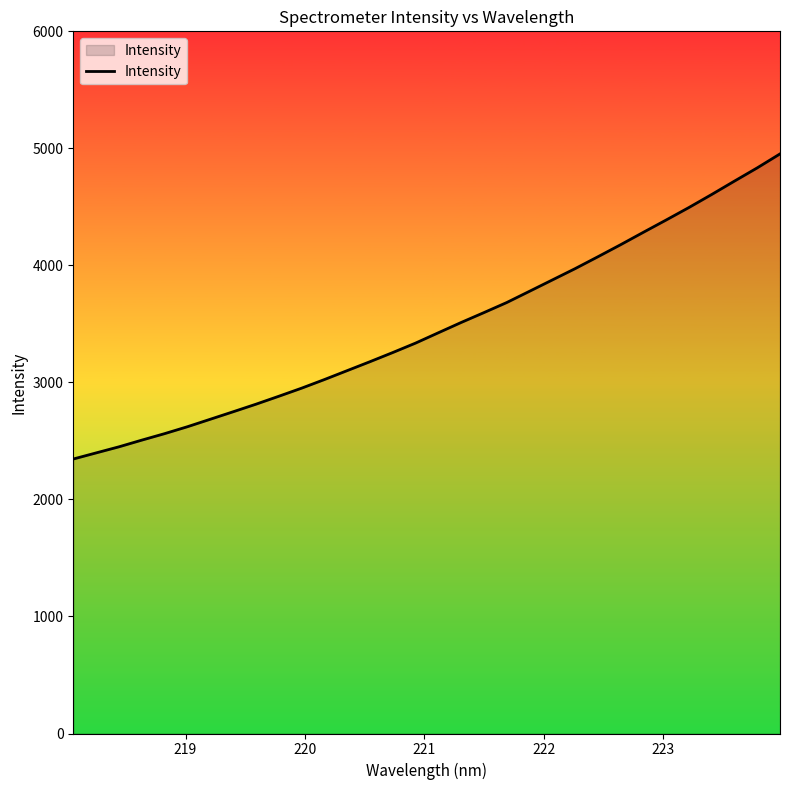

What is the greatest value displayed?

4952.6